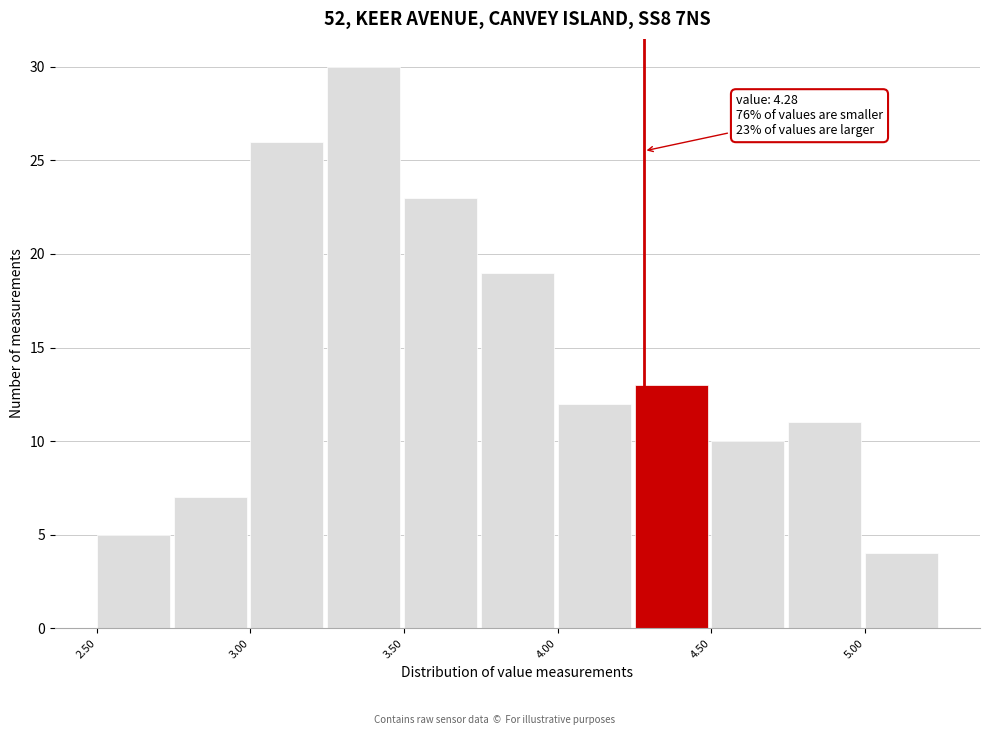

Which range on the x-axis has the tallest bar?

3.25 to 3.50